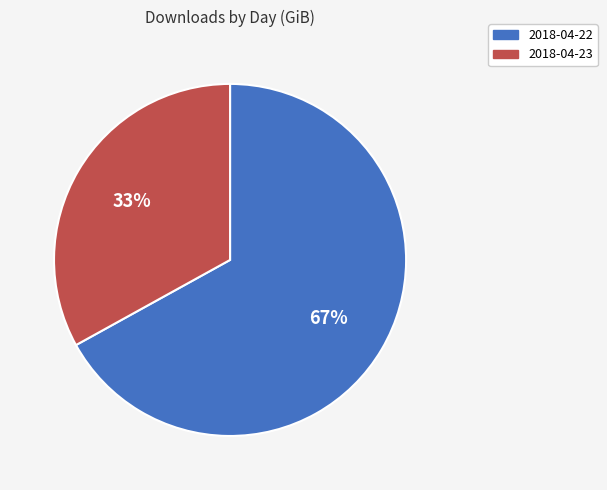

Which has a higher value, 2018-04-22 or 2018-04-23?

2018-04-22